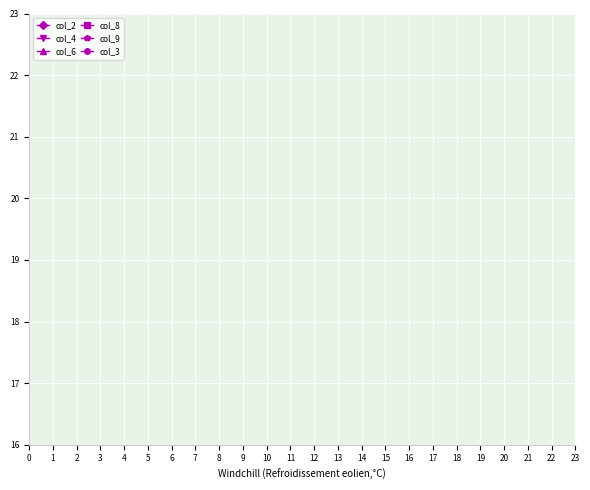

Is this an area chart (filled region under the line)?

No